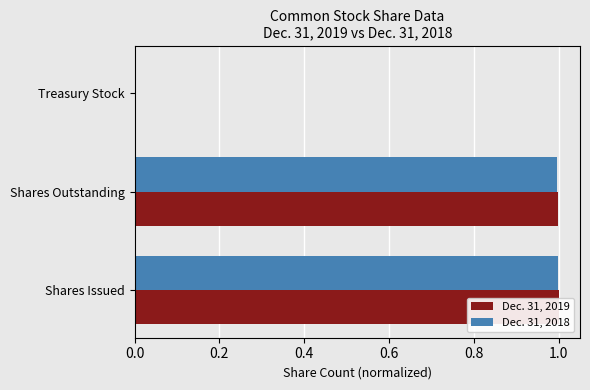

How many data points does each series have?

3